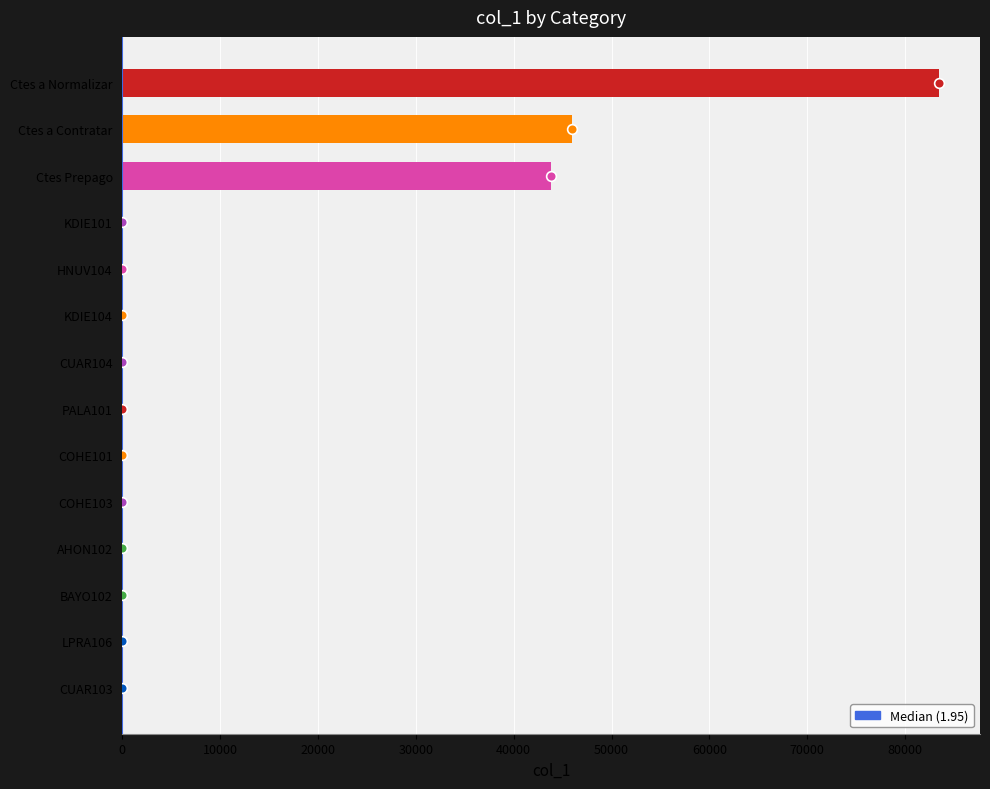

What is the sum of all values?

173314.2